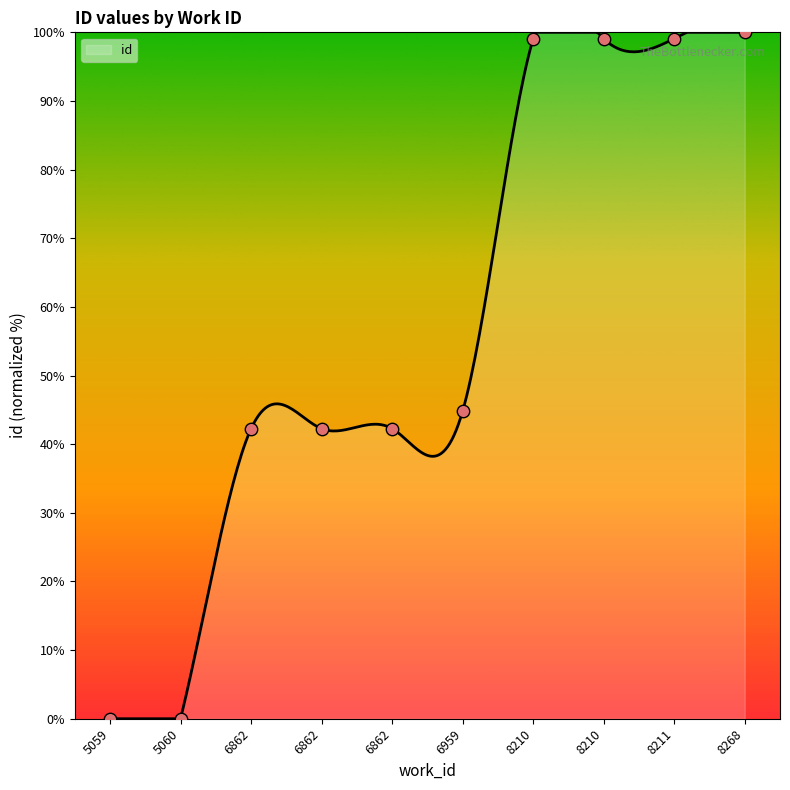

Between 6959 and 5060, which is larger?

6959